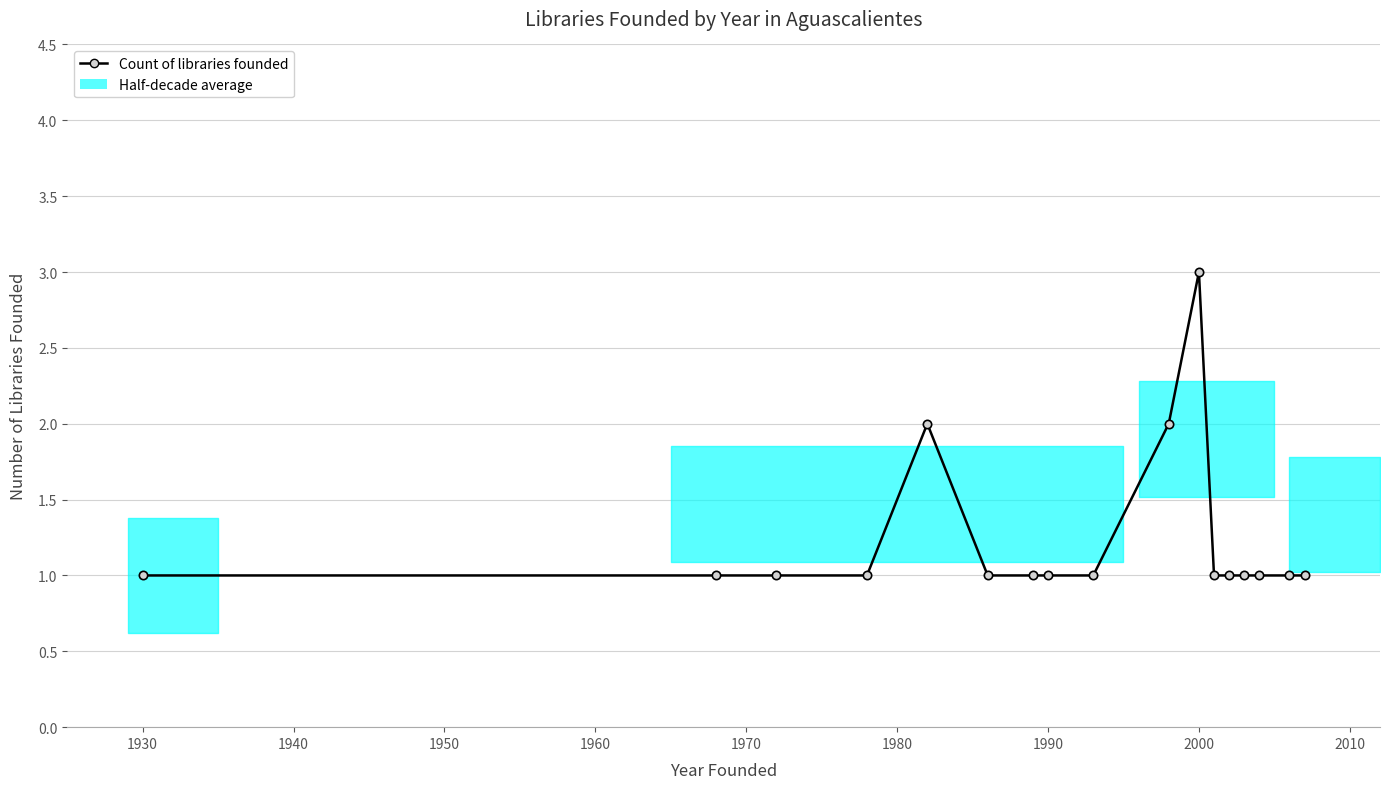

True or false: there are more than 0 points higher than both neighbors.

True